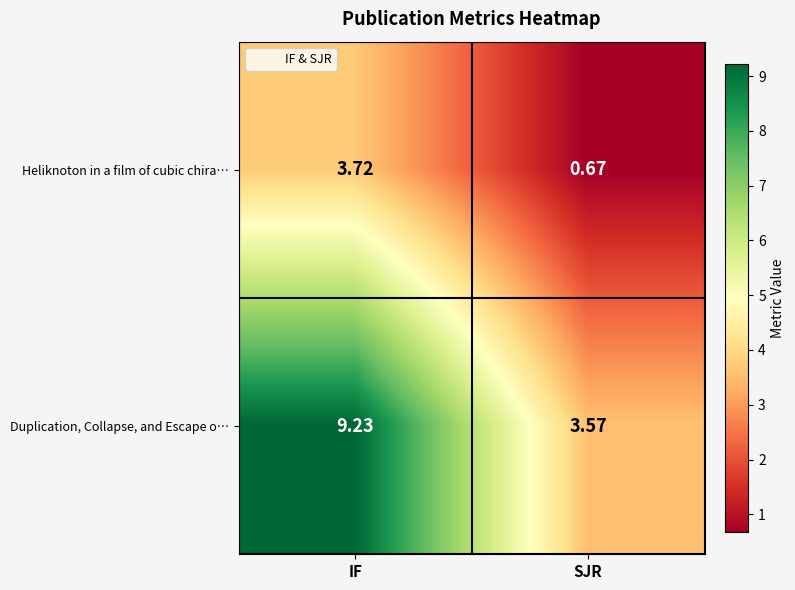

Where does the Heliknoton in a film of cubic chira… series first go above 3?

IF